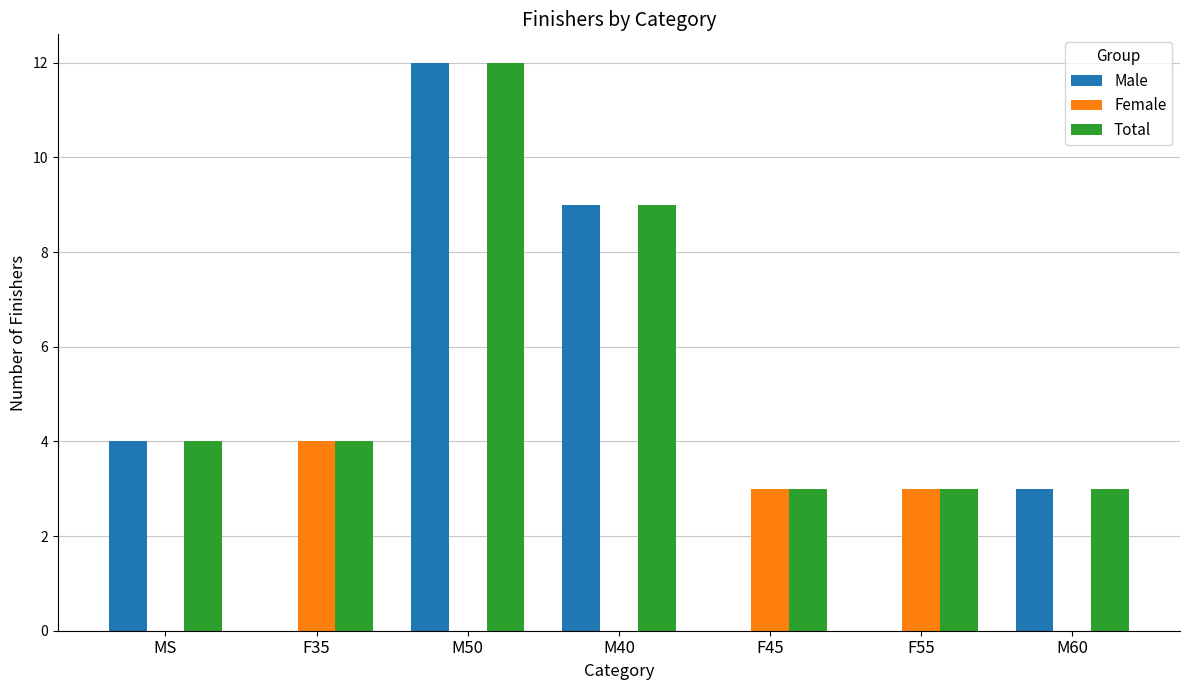

How many data points does each series have?

7